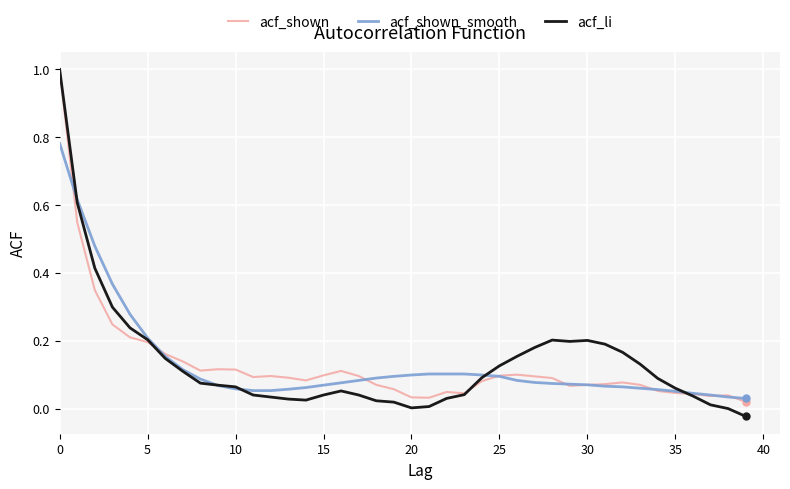

Which series has the largest range (max minus min)?

acf_li